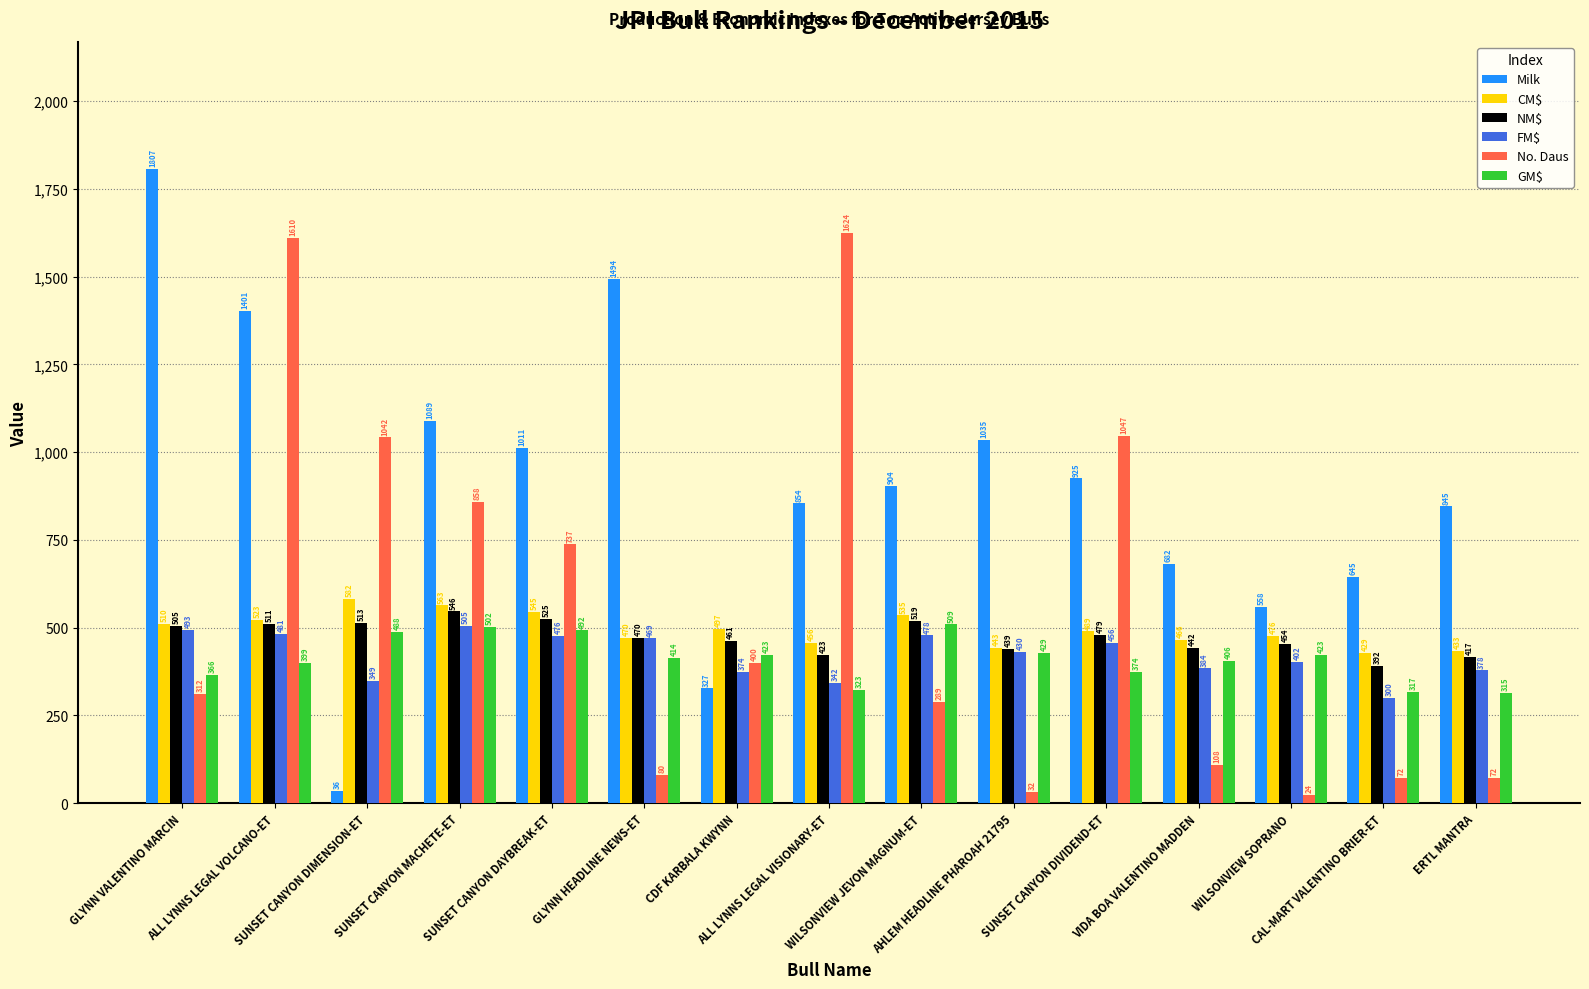

Which category has the highest value in the Milk series?

GLYNN VALENTINO MARCIN